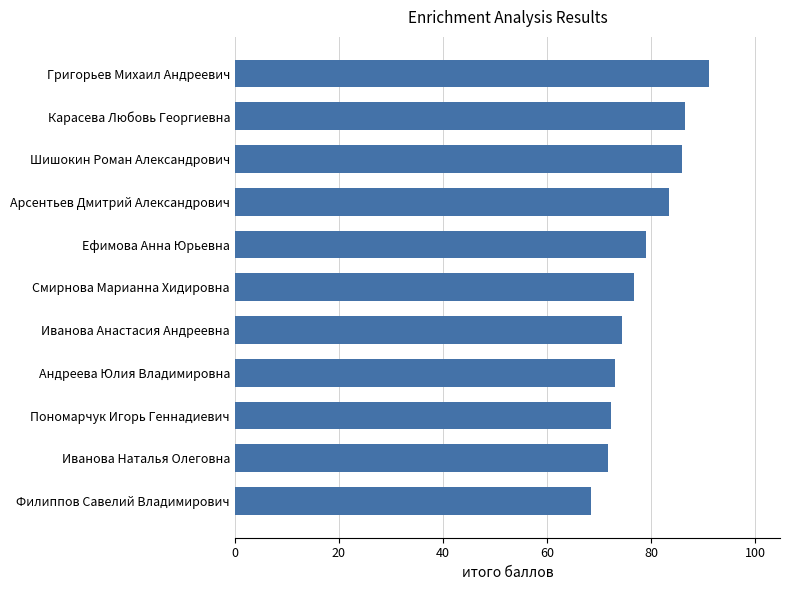

Reading bottom to top, what are all the values shown in this chart?

68.5	71.7	72.3	73.1	74.4	76.7	79.0	83.4	85.9	86.6	91.1